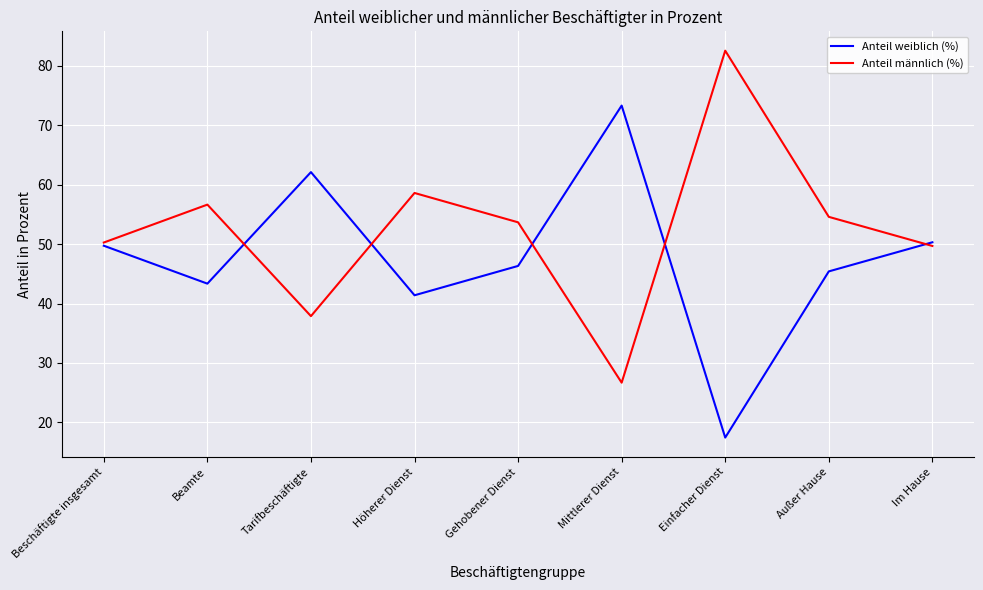

Which category has the highest value across all series?

Einfacher Dienst